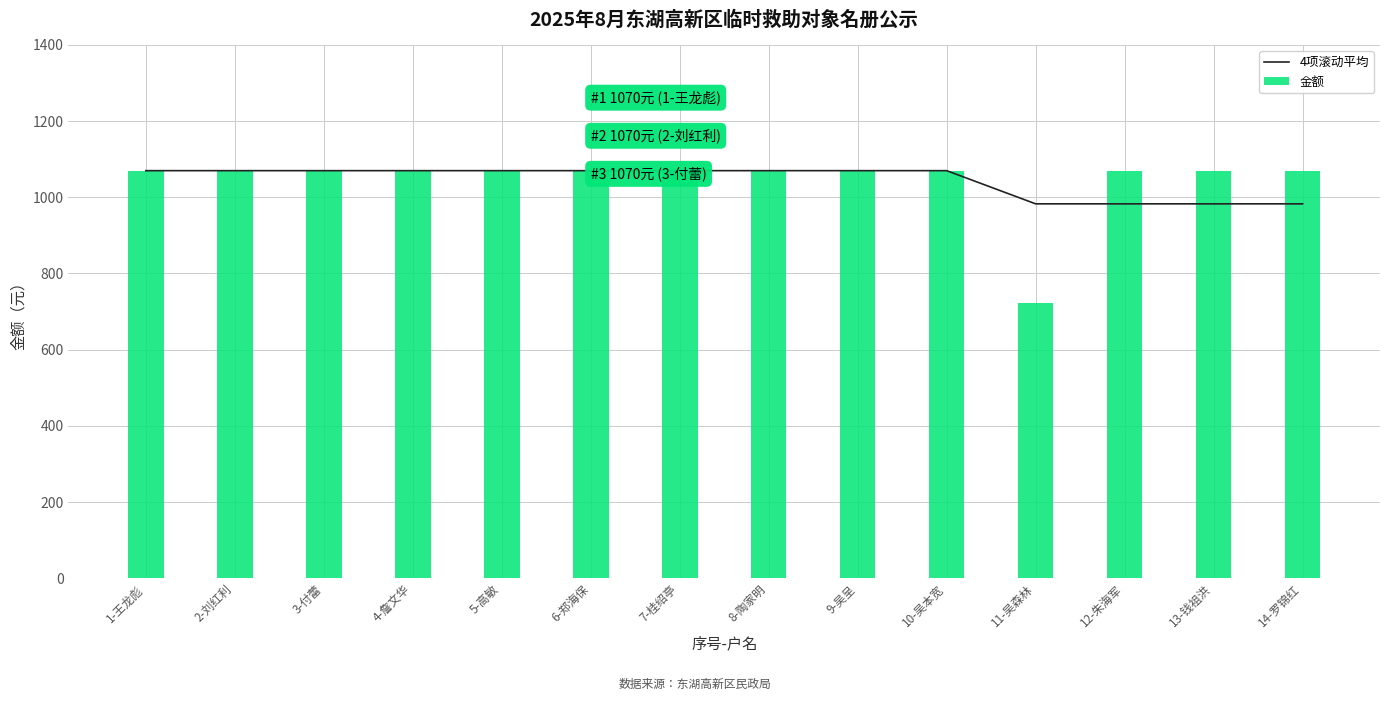

Reading right to left, what are all the values shown in this chart?

4项滚动平均: 982.9	982.9	982.9	982.9	1070.0	1070.0	1070.0	1070.0	1070.0	1070.0	1070.0	1070.0	1070.0	1070.0
金额: 1070.0	1070.0	1070.0	721.5	1070.0	1070.0	1070.0	1070.0	1070.0	1070.0	1070.0	1070.0	1070.0	1070.0